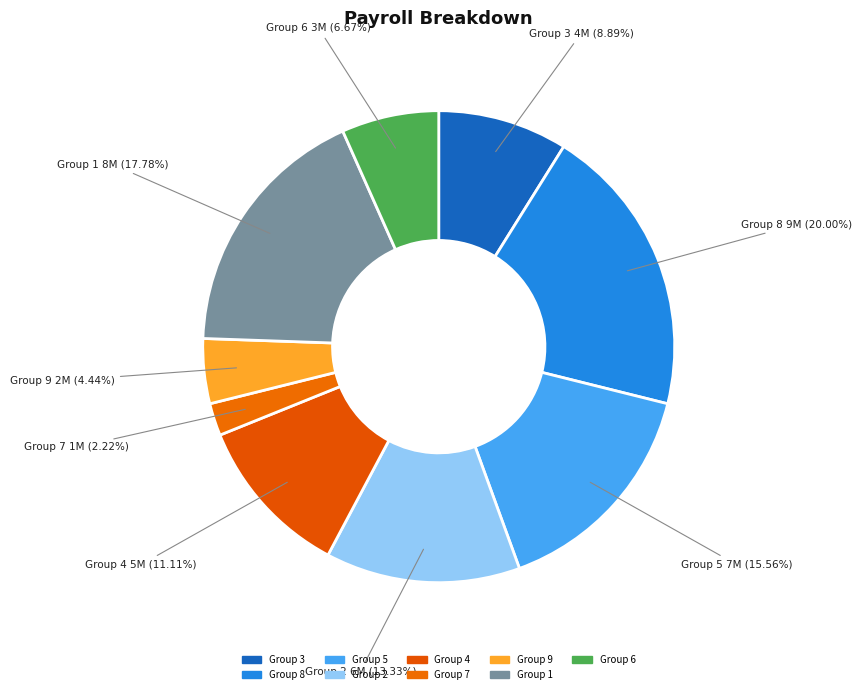

How many slices are in this pie chart?

9